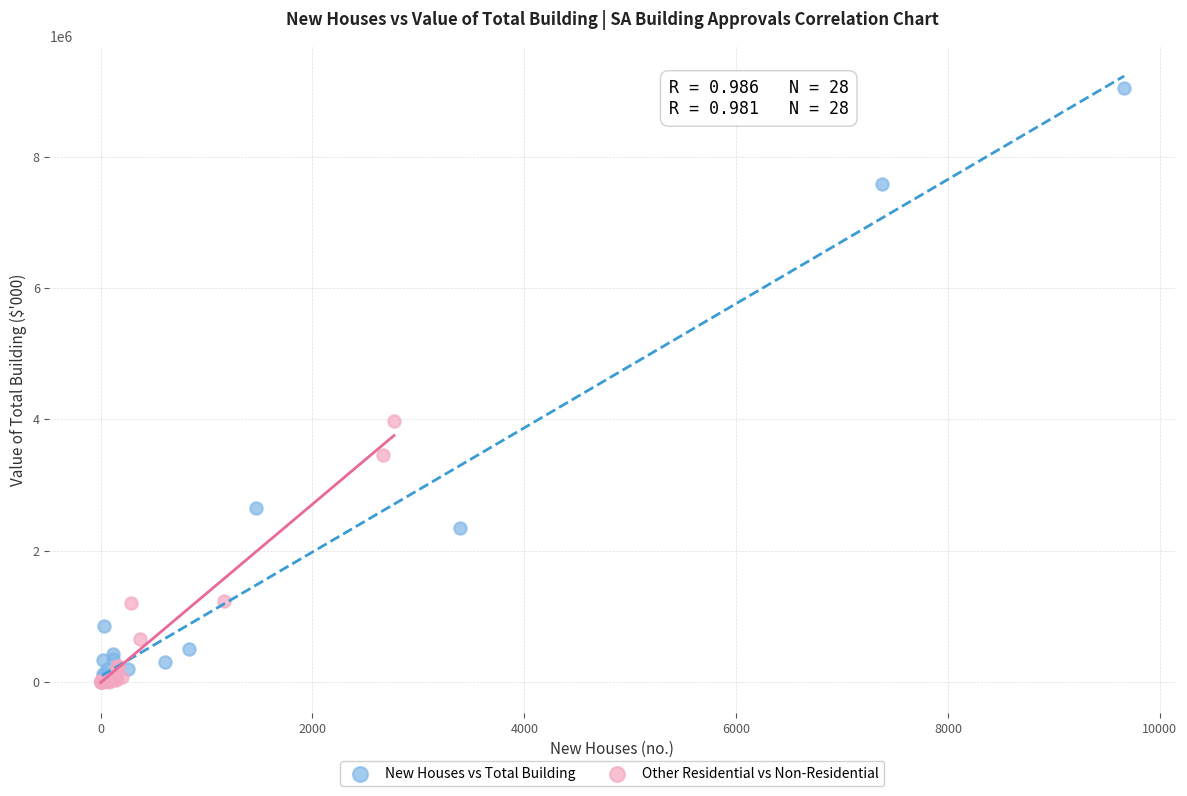

Which series reaches the maximum Y coordinate?

New Houses vs Total Building